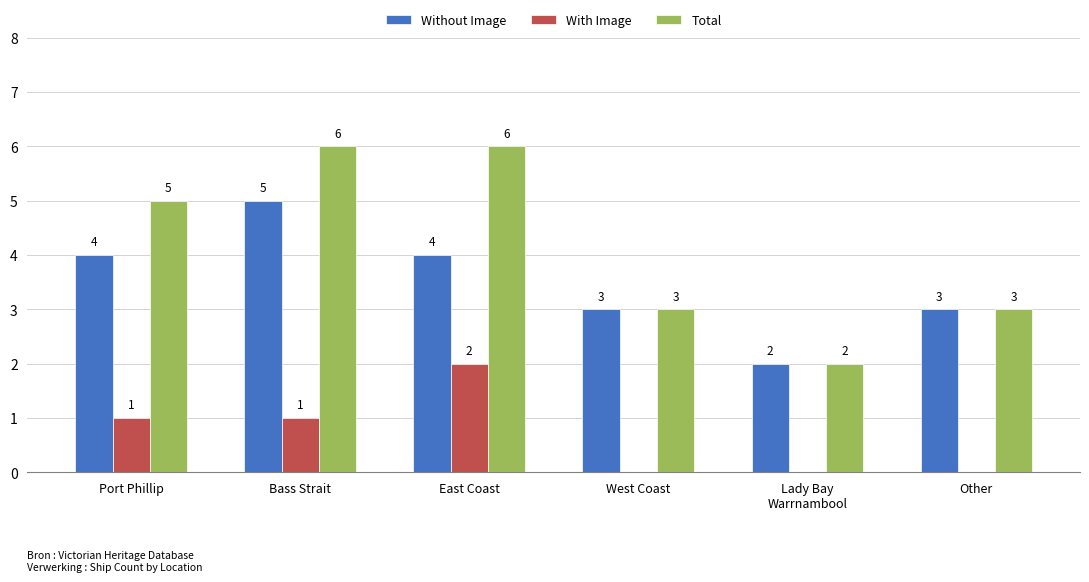

How many With Image values are between 0 and 1?

5